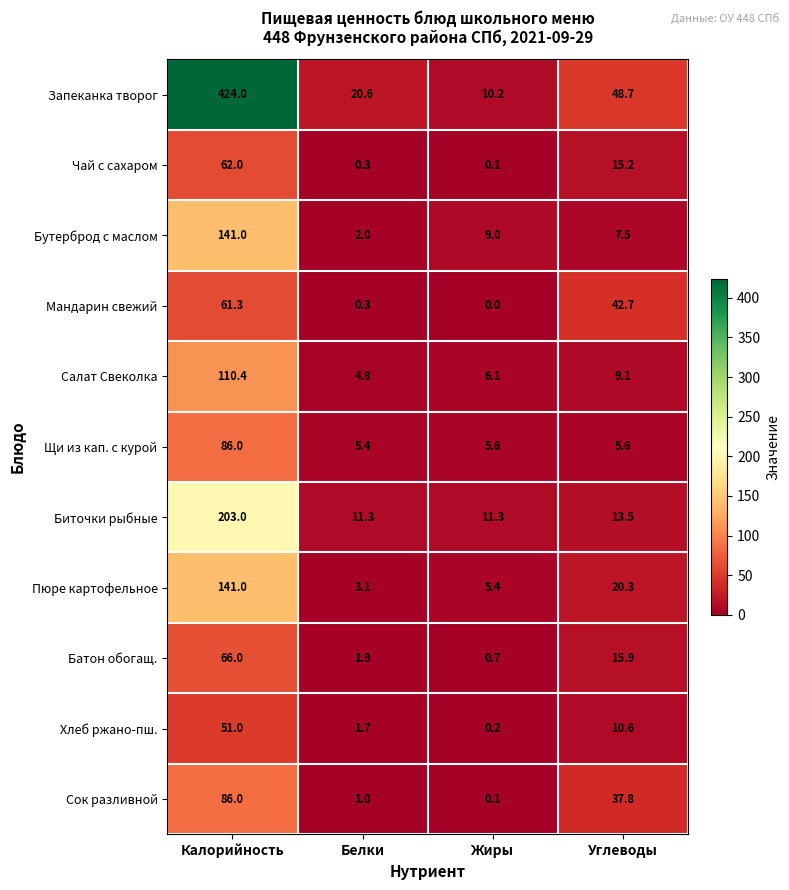

What is the difference between the Батон обогащ. values at Углеводы and Жиры?

15.2